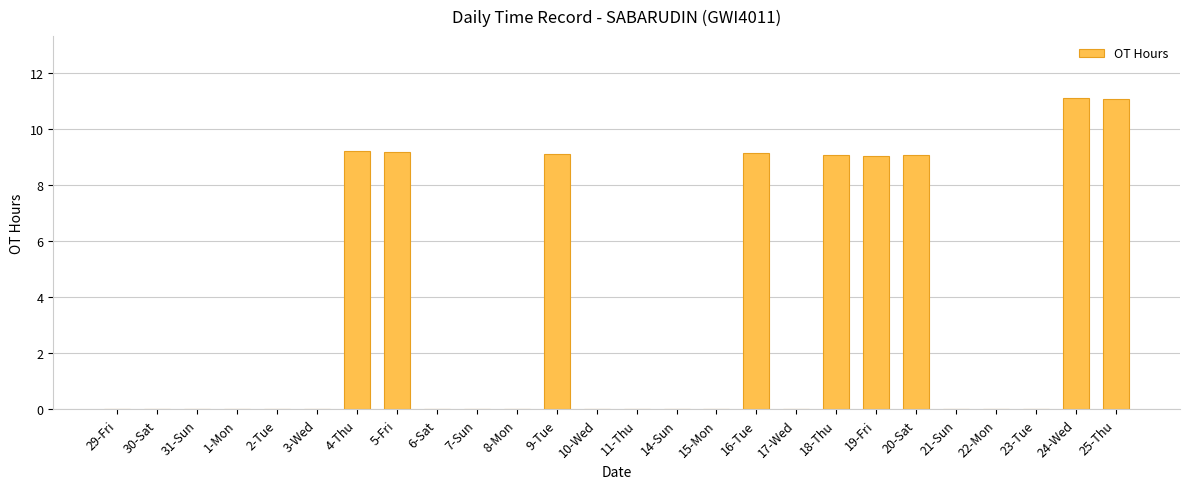

What is the sum of all values?

86.0